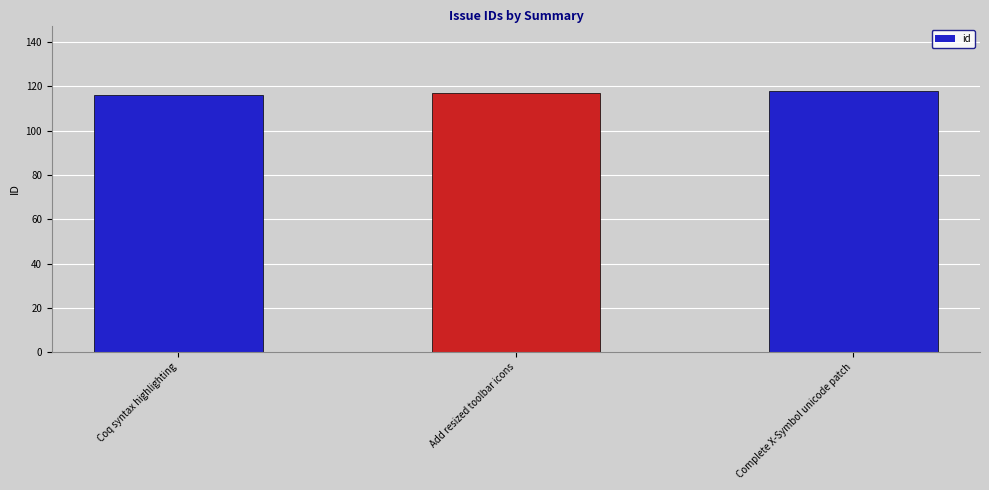

What is the smallest value displayed?

116